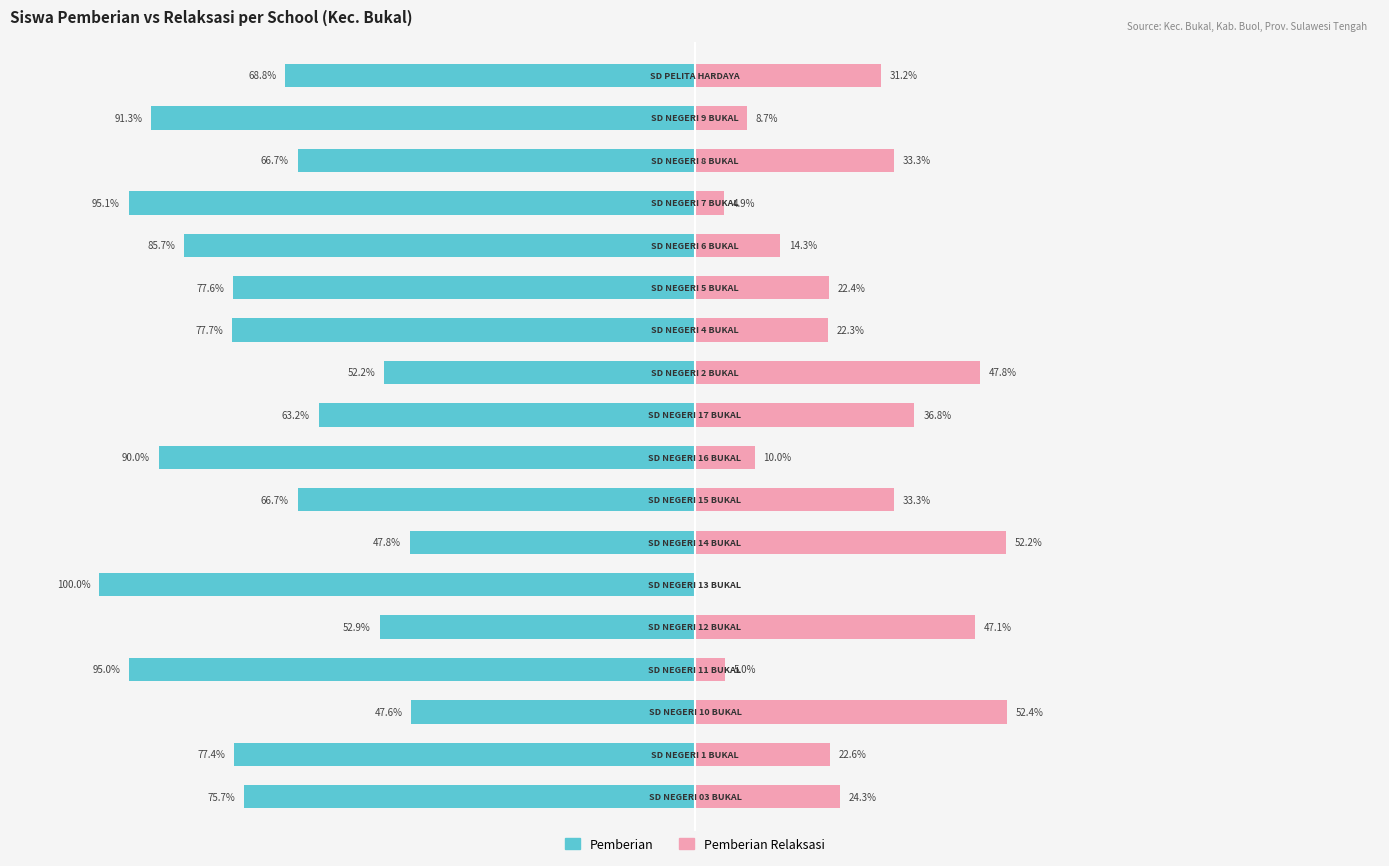

What is the sum of all Pemberian Relaksasi values?

468.7